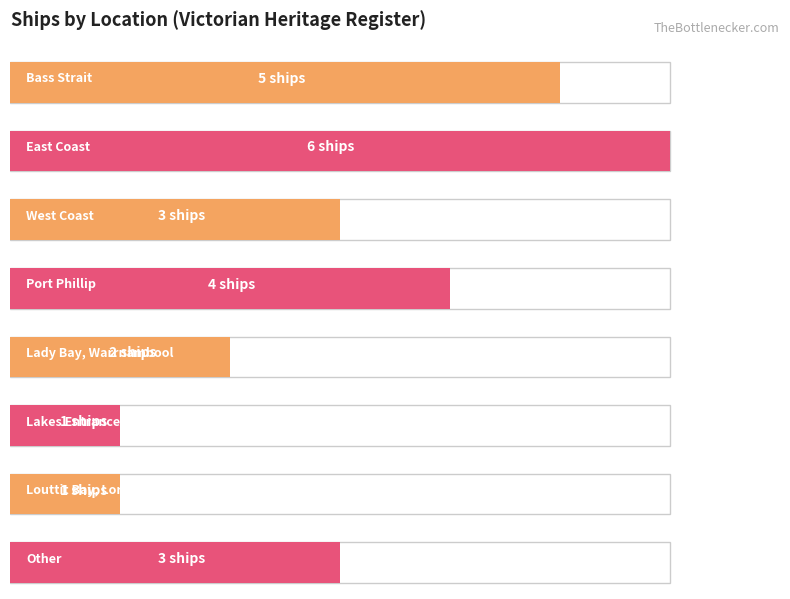

The chart shows a value of 1 at Louttit Bay, Lorne. True or false?

True